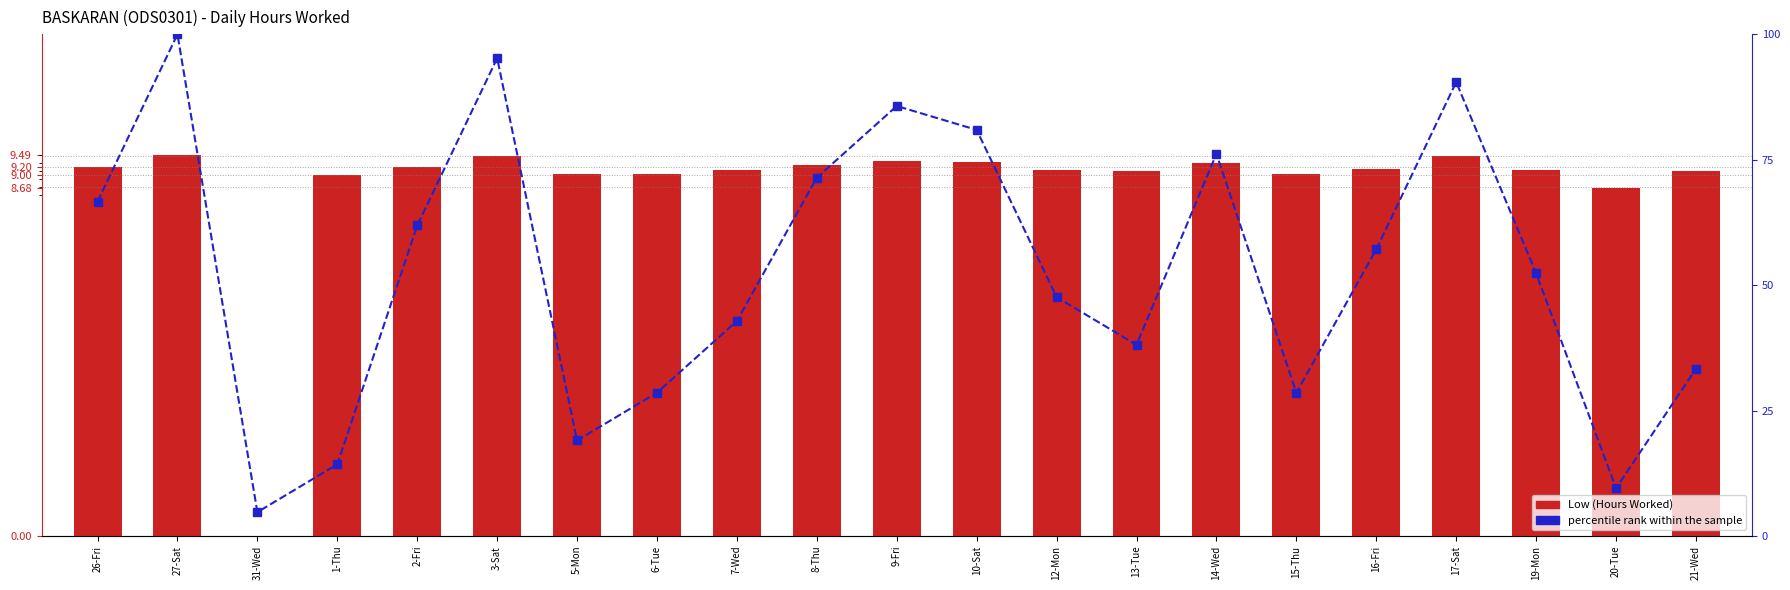

What is the average value of the Low (Hours Worked) series?

8.7